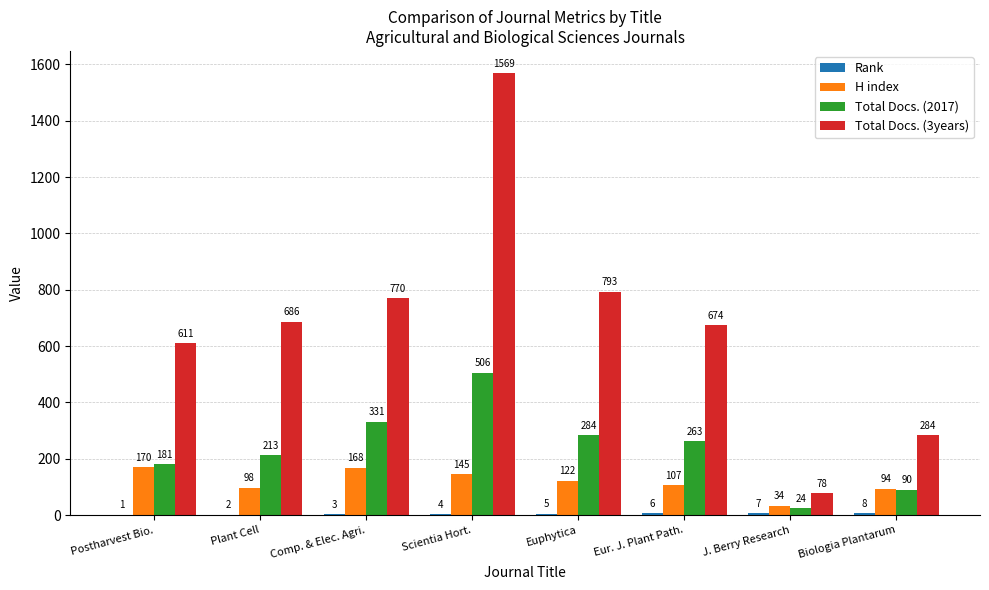

Are the bars horizontal?

No